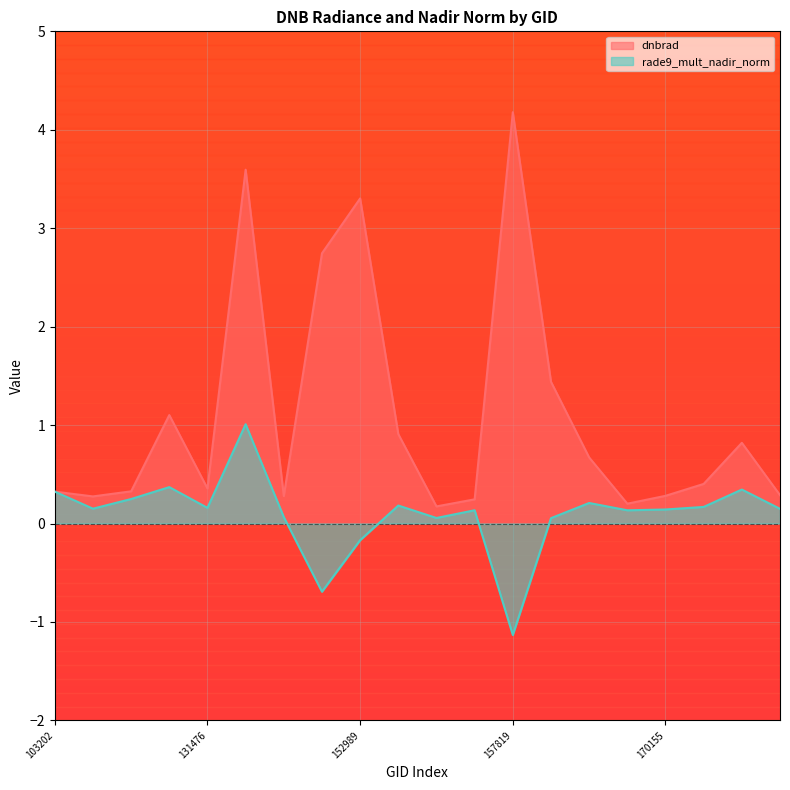

Is it true that dnbrad equals 1.8 at 107030?

False